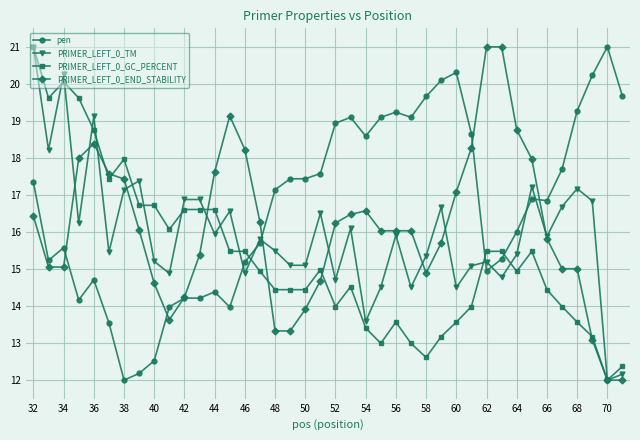

What is the value of the PRIMER_LEFT_0_END_STABILITY point at the 5th from the left?

18.4